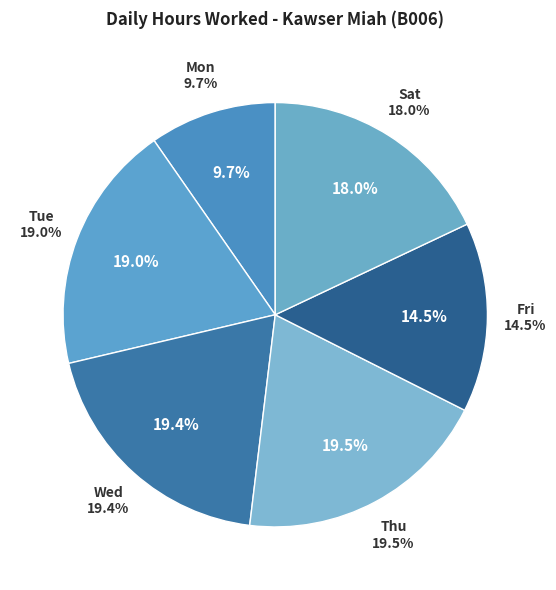

Does 10-Tue account for over 50% of the chart?

No